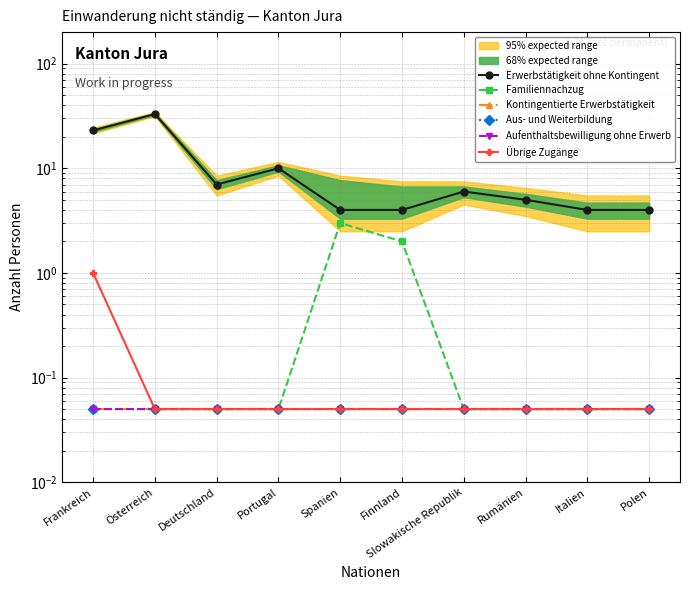

What position from the left is Slowakische Republik?

7